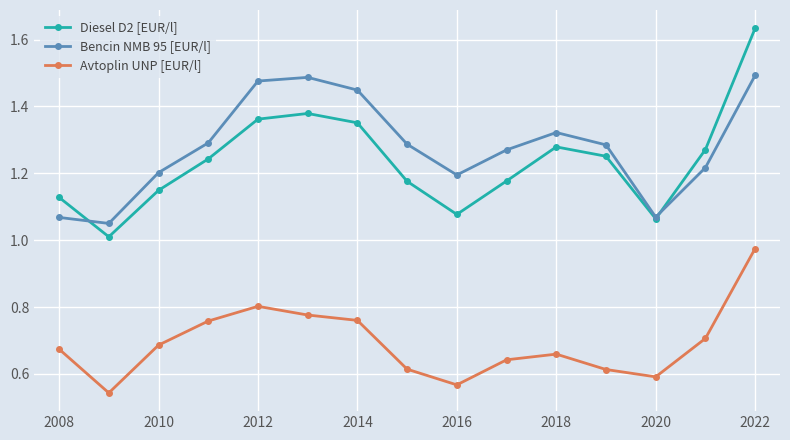

True or false: Bencin NMB 95 [EUR/l] has more than 2 interior local peaks.

False